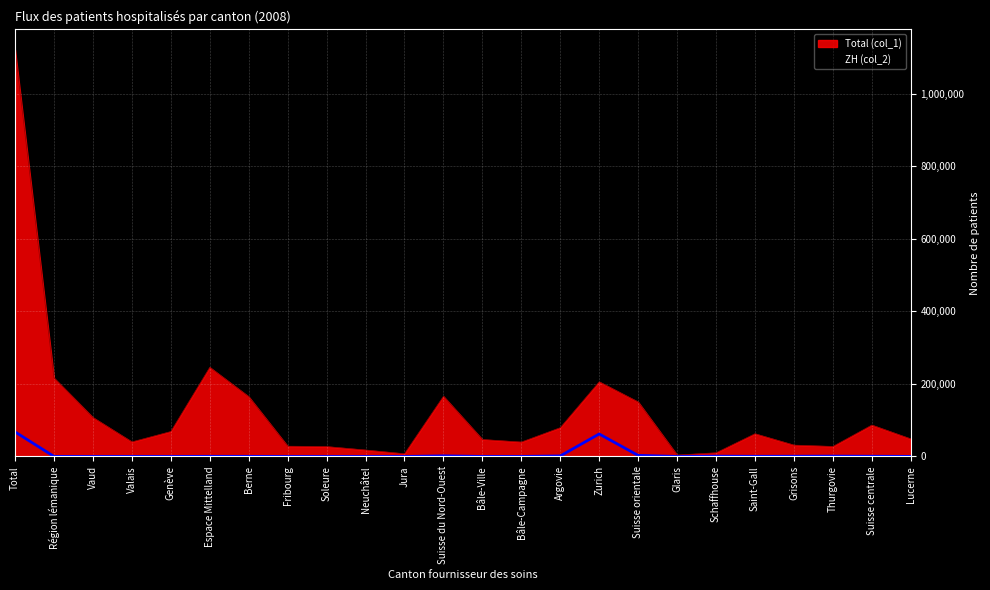

True or false: Total (col_1) has a value of 269863.4 at Berne.

False